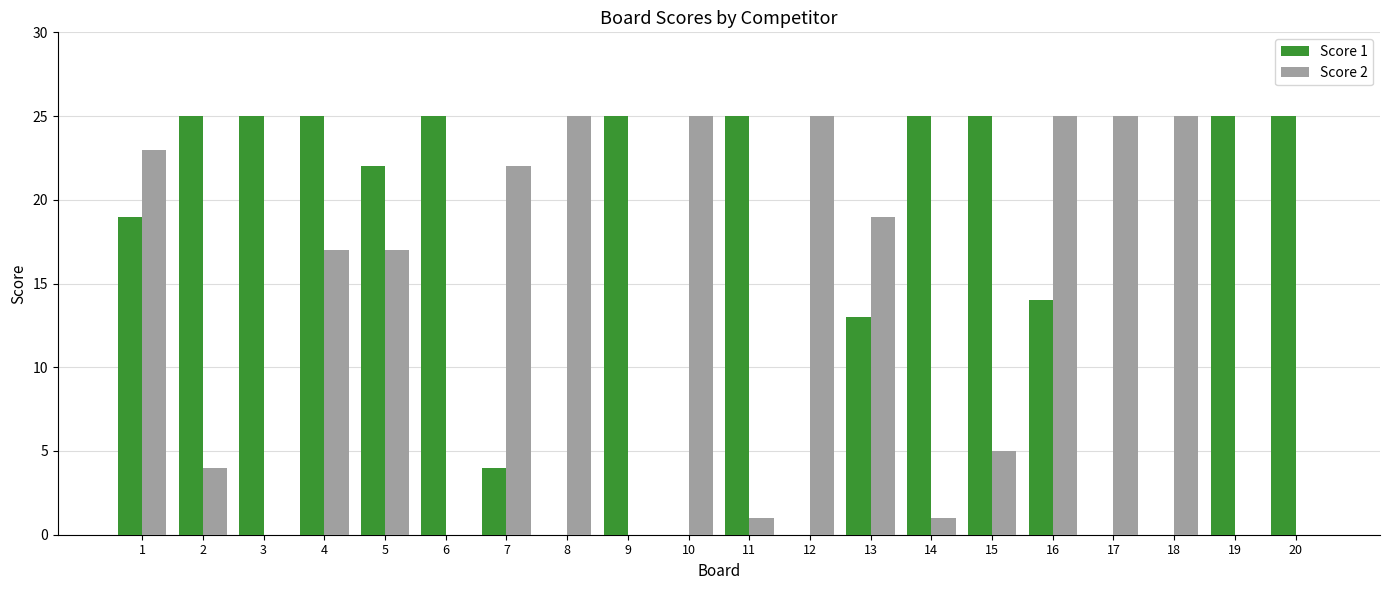

Which series has the largest total across all categories?

Score 1